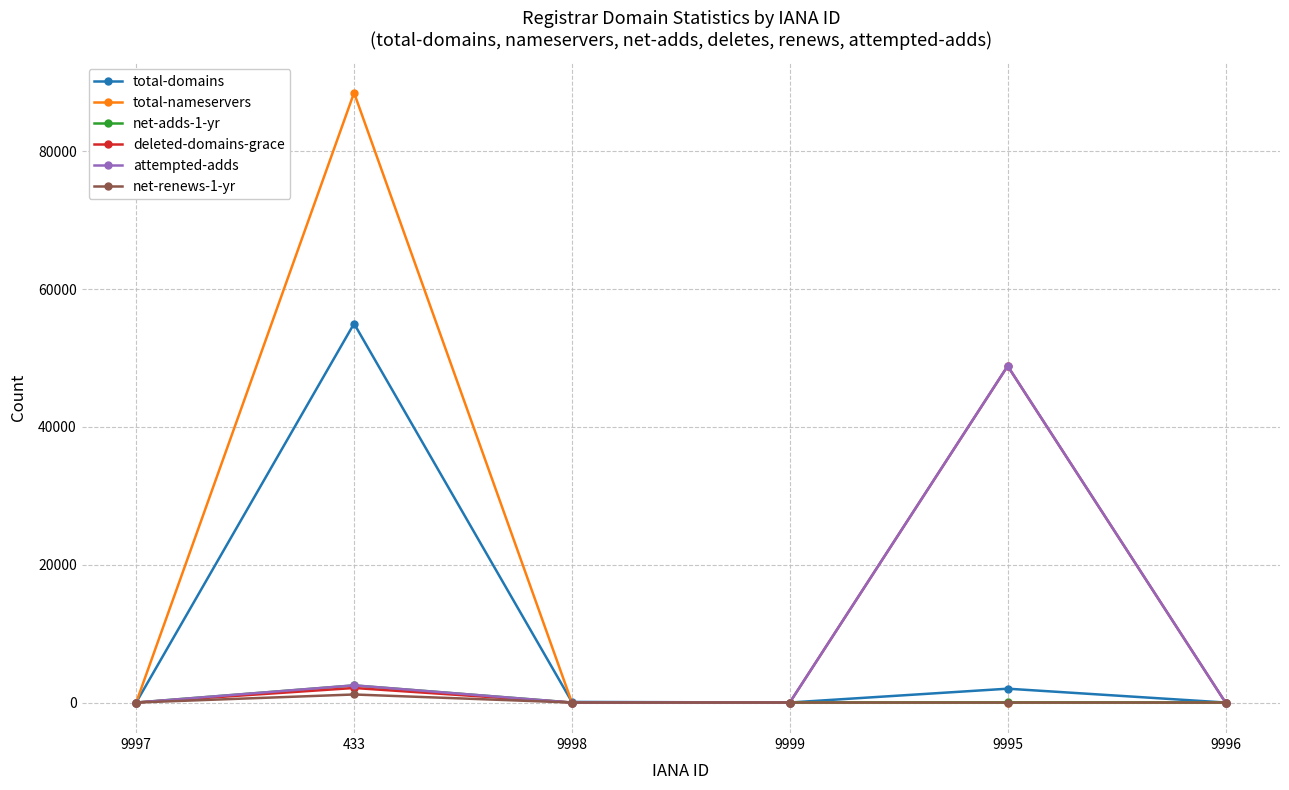

Is it true that net-renews-1-yr equals 0 at 9997?

True